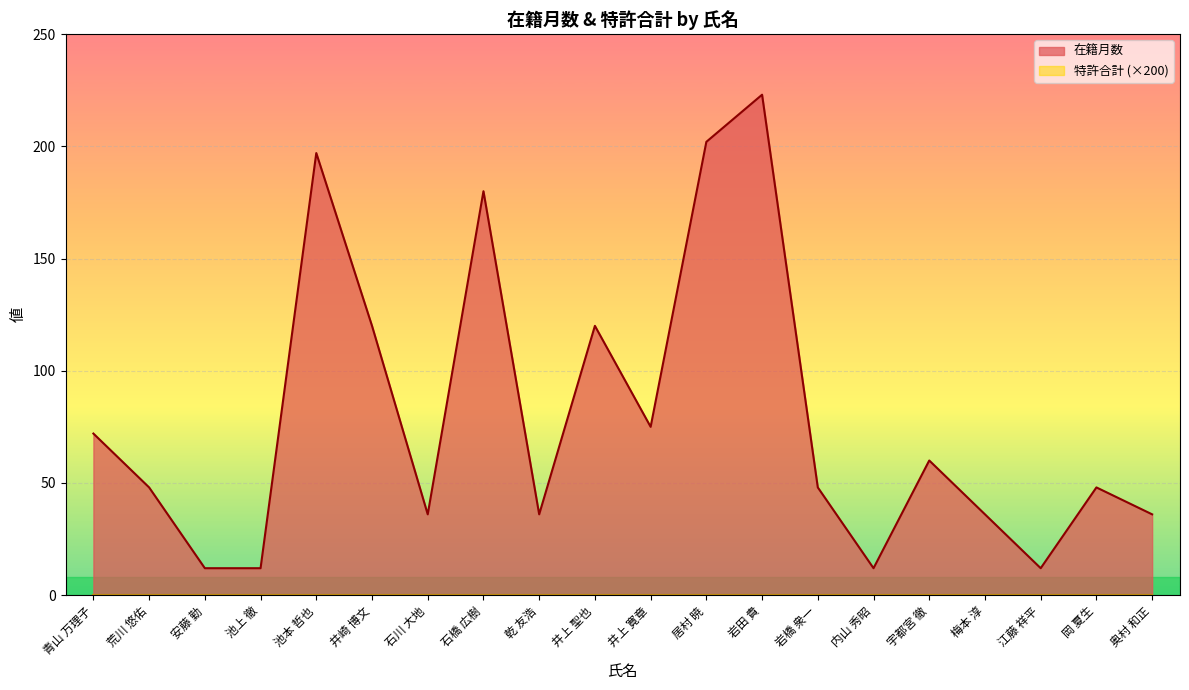

Reading left to right, extract all data points from this chart.

72	48	12	12	197	120	36	180	36	120	75	202	223	48	12	60	36	12	48	36